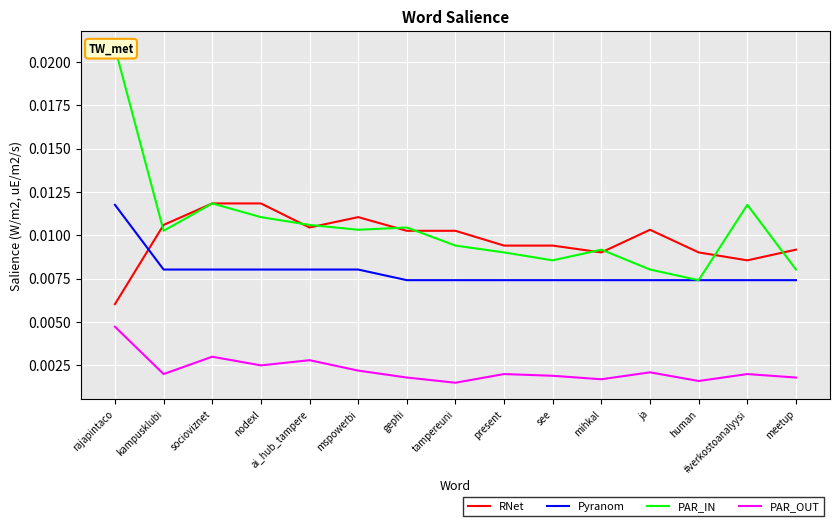

How many data points does each series have?

15